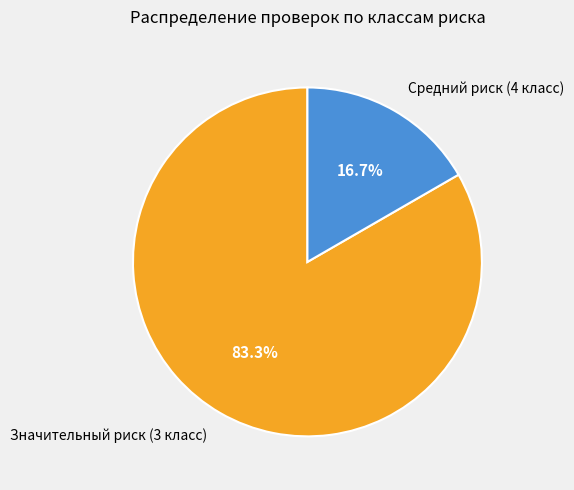

Does Значительный риск (3 класс) represent more than half of the total?

Yes